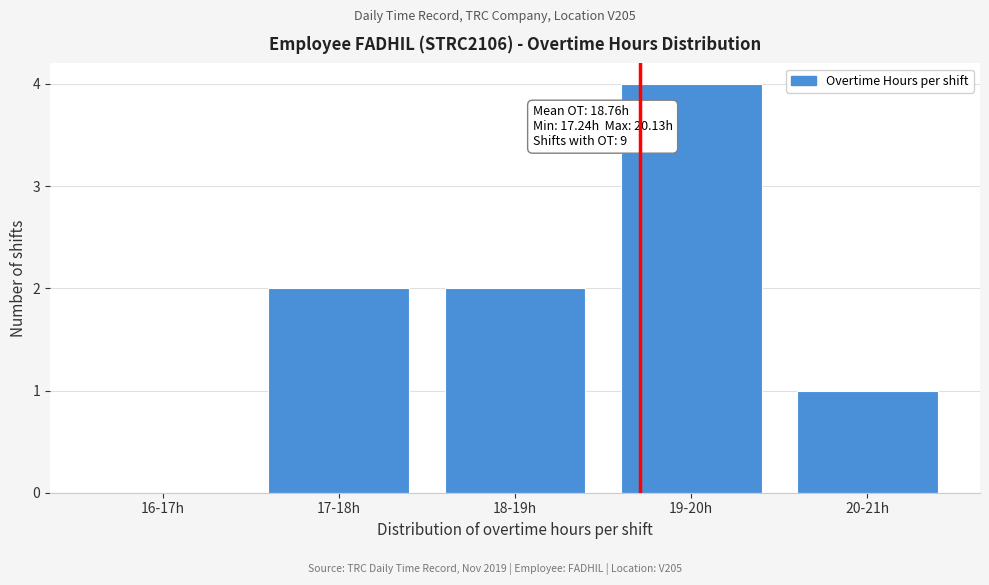

Reading left to right, transcribe all the data shown in this chart.

16-17h=0	17-18h=2	18-19h=2	19-20h=4	20-21h=1